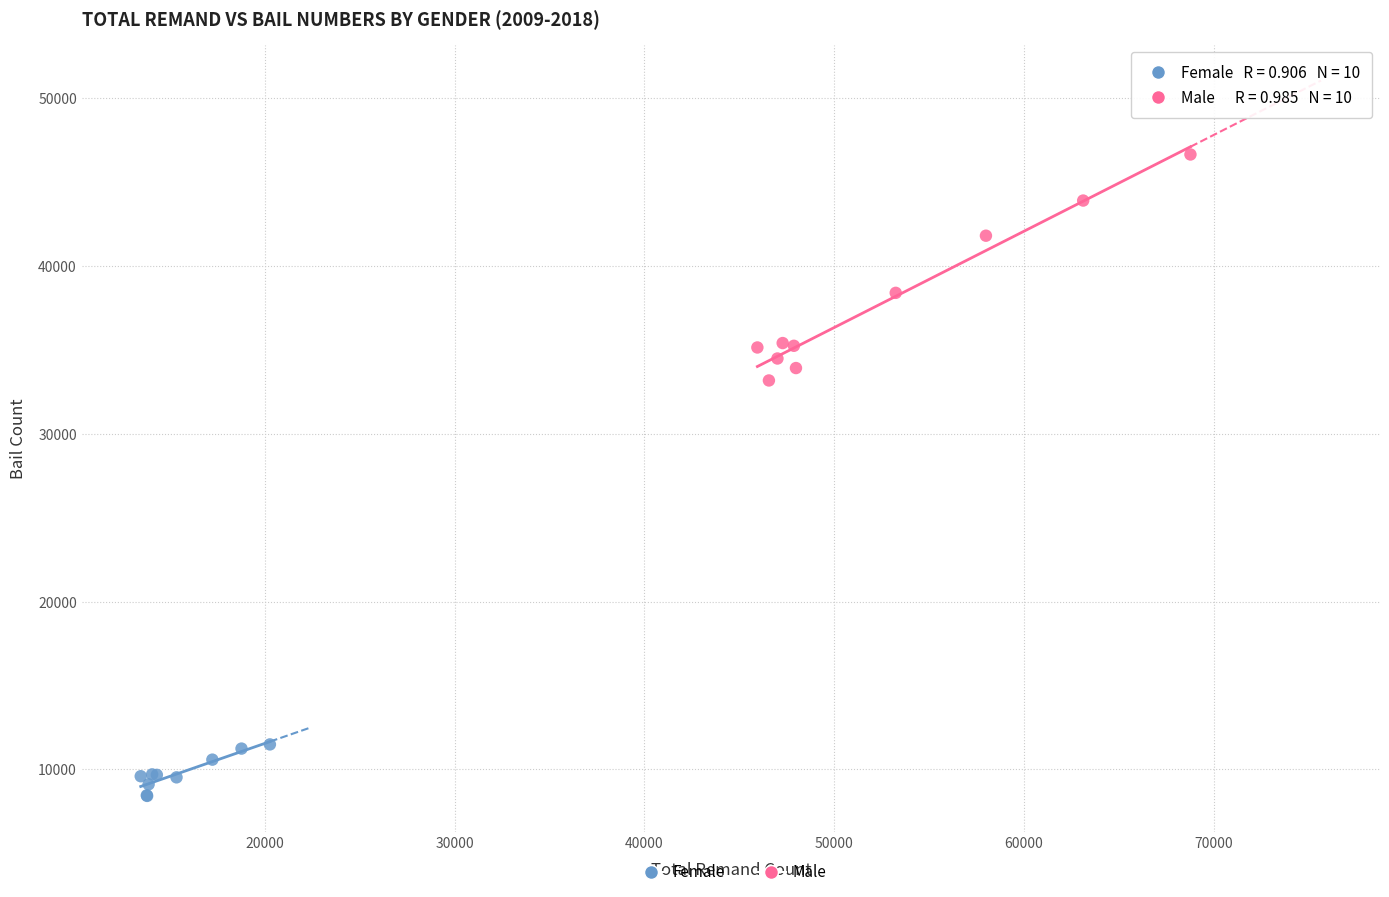

Which series reaches the maximum Y coordinate?

Male